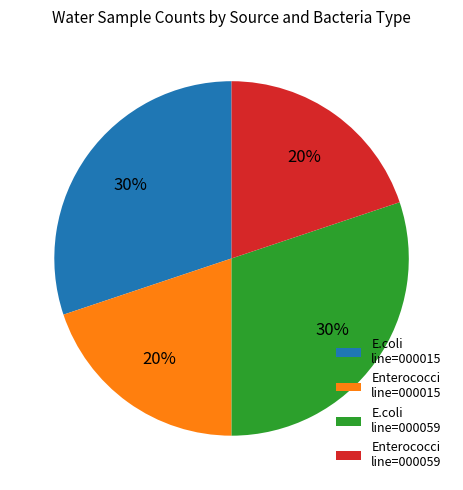

Is there any slice that represents more than half of the pie?

No